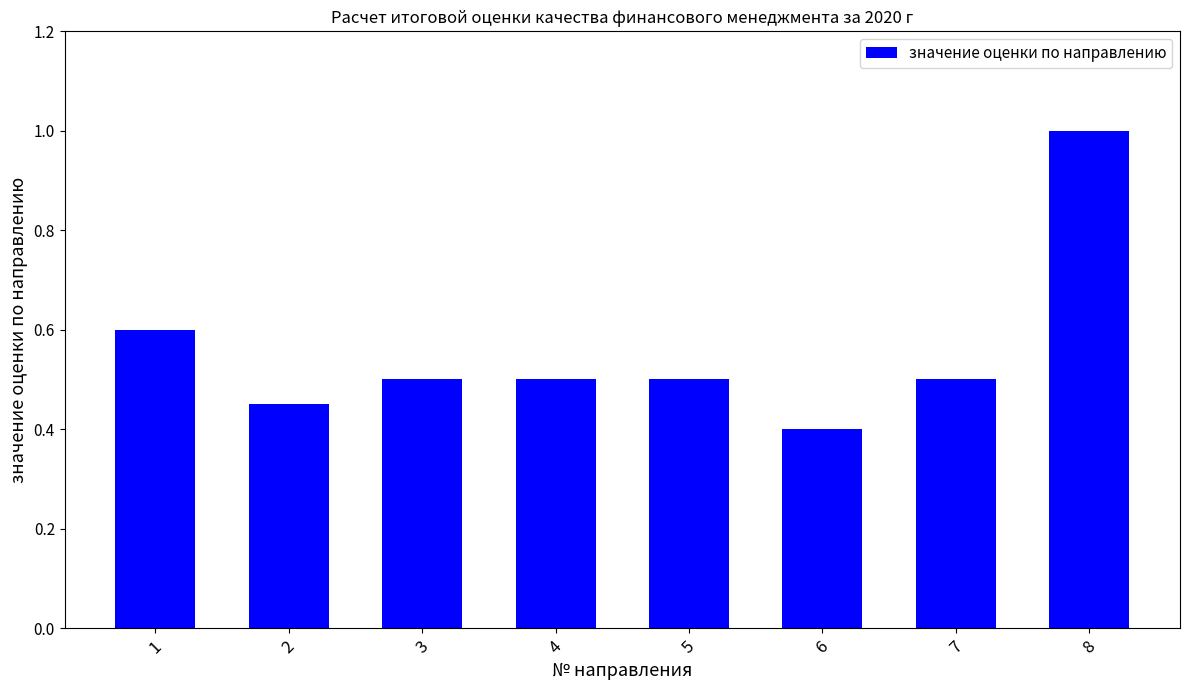

At which label is the value closest to 0?

6